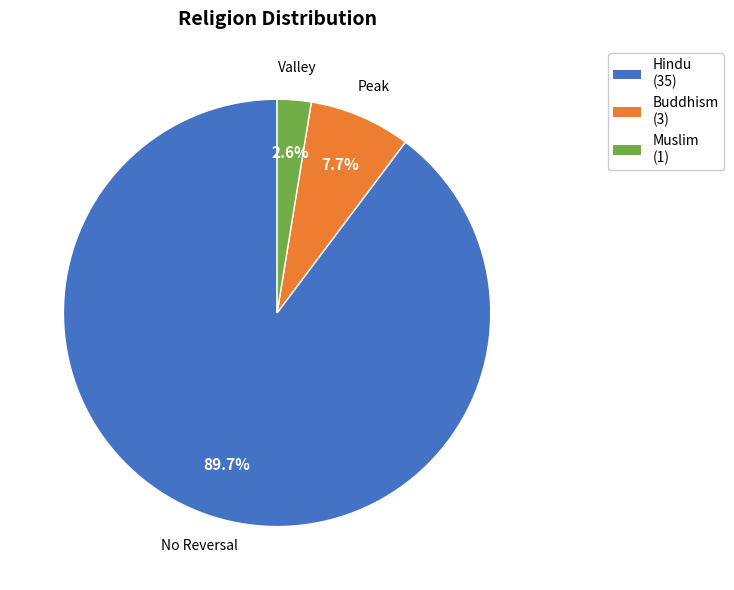

Rank the categories by value from highest to lowest.

No Reversal, Peak, Valley